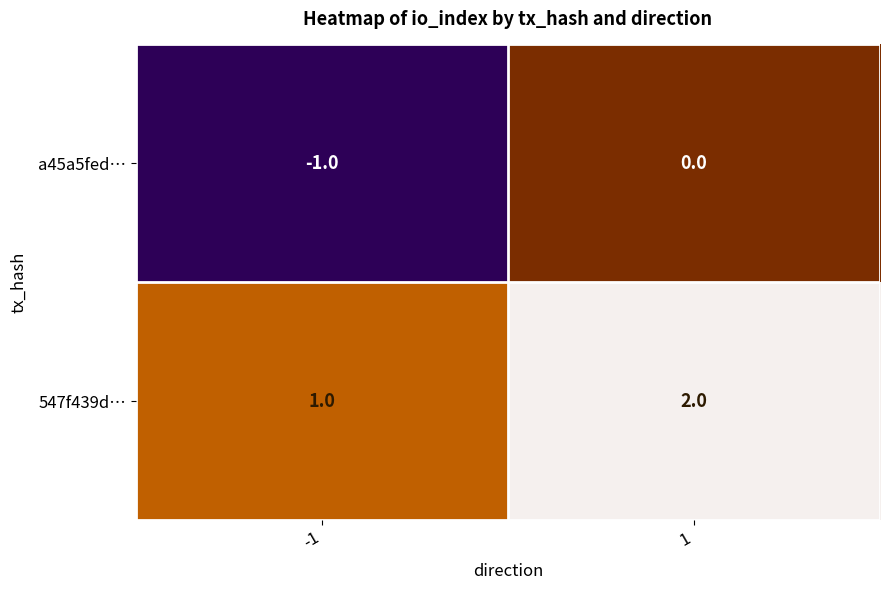

List the series in order of their overall mean, highest first.

547f439d…, a45a5fed…